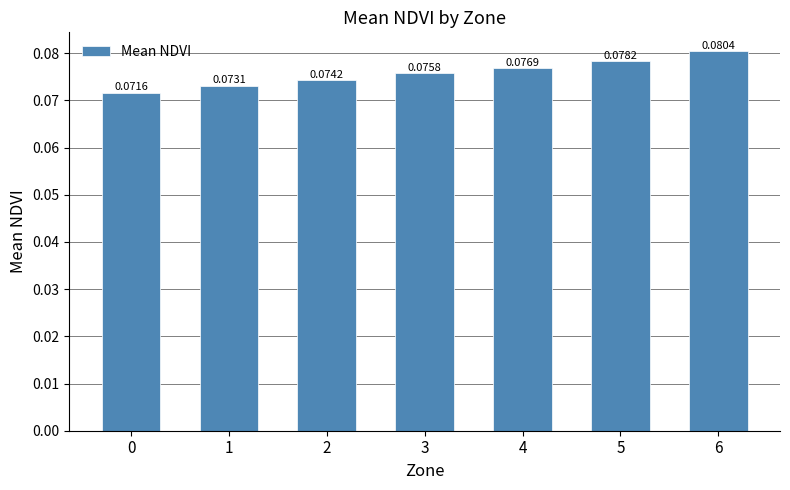

What is the sum of all values?

0.5